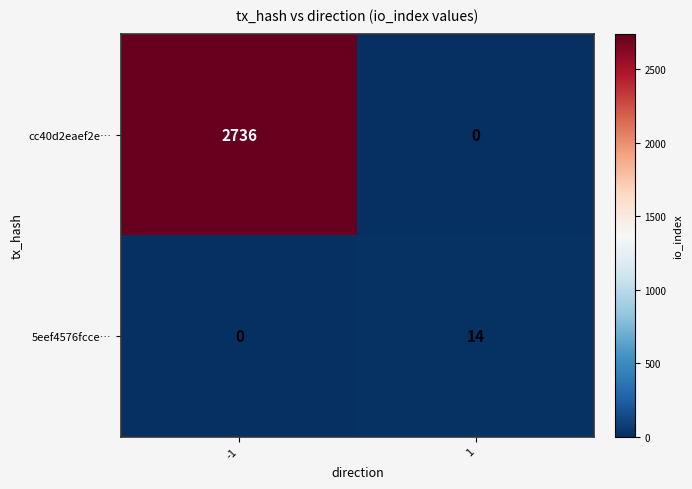

What is the approximate value of 5eef4576fcce… at 1, to the nearest 10?

10